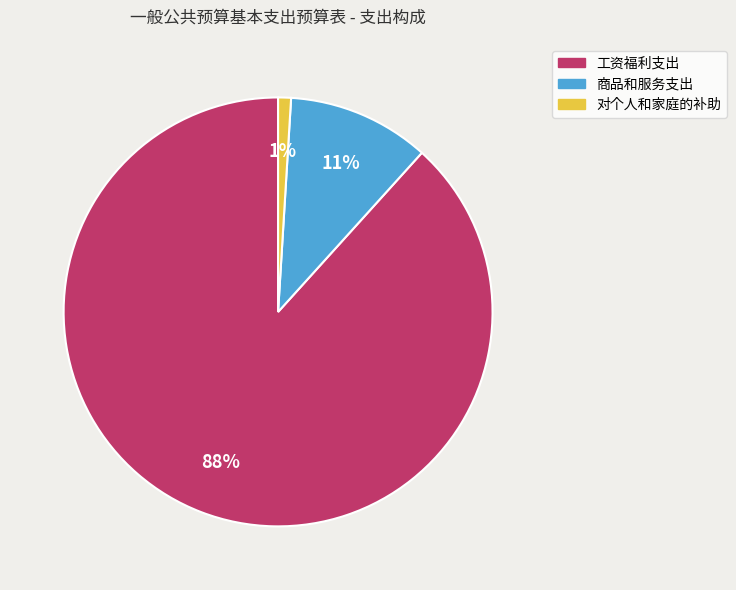

Is the sum of 工资福利支出 and 对个人和家庭的补助 greater than half?

Yes